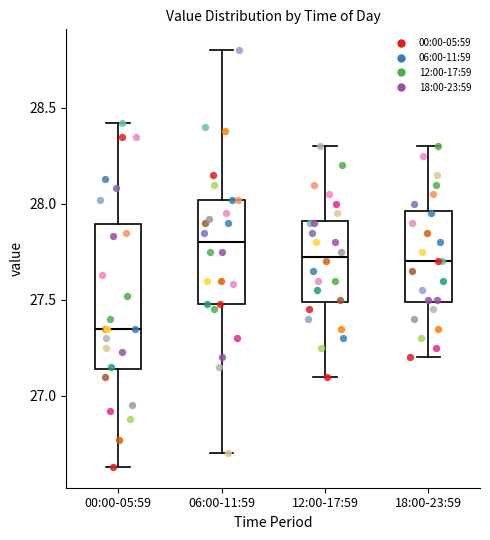

Which box's median line is the highest?

06:00-11:59